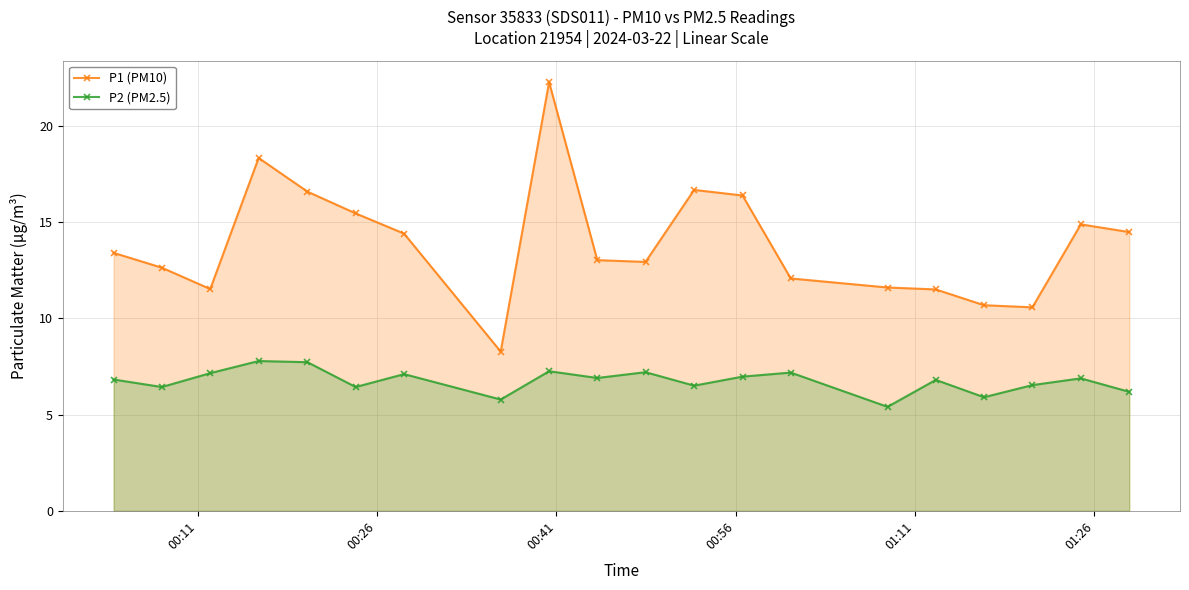

True or false: P2 (PM2.5) has more than 0 points higher than both neighbors.

True